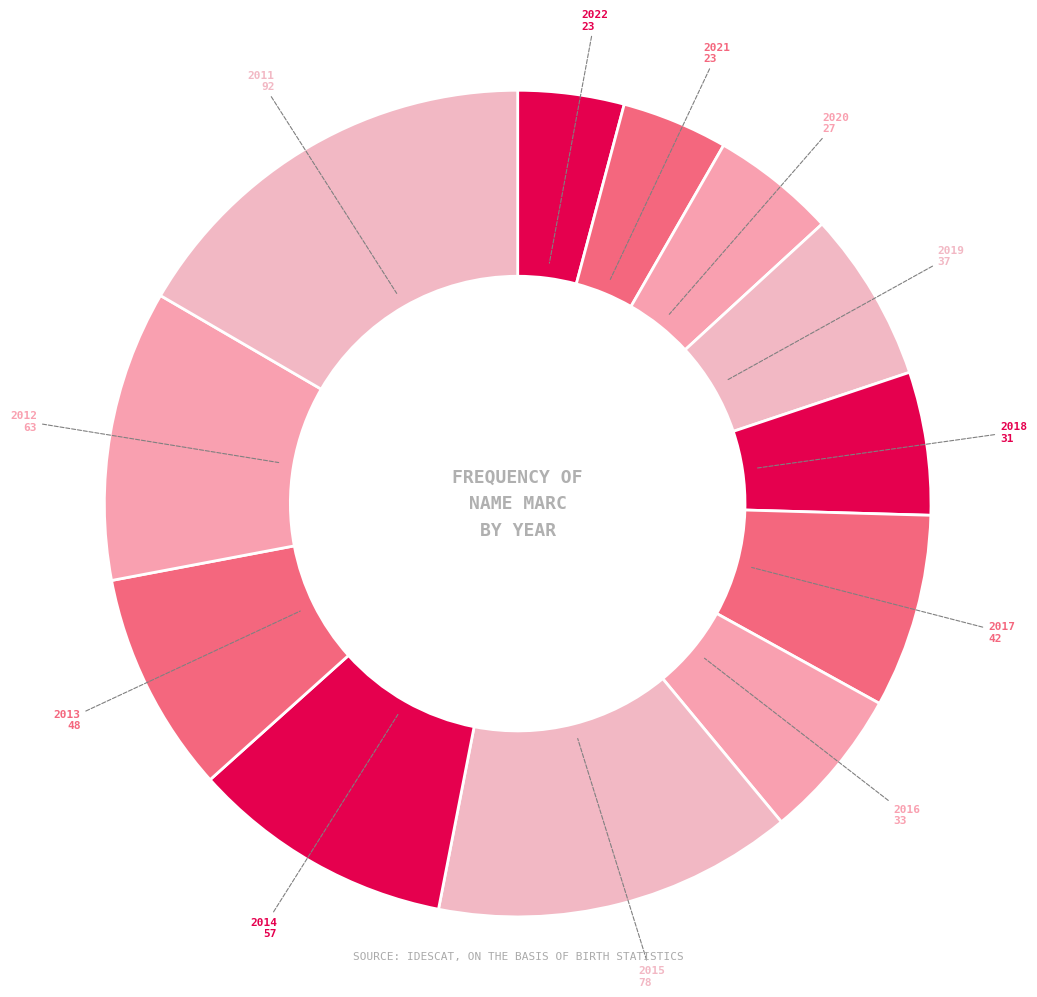

Is the sum of 2015 and 2011 greater than half?

No